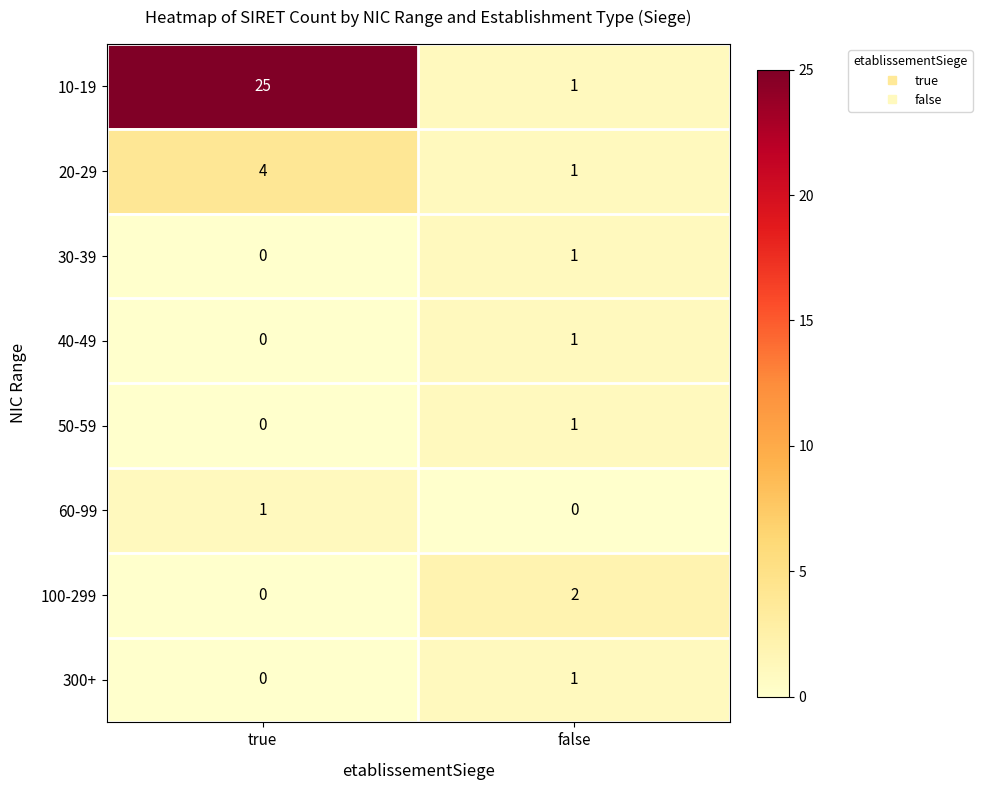

Rank the categories by 20-29 value from lowest to highest.

false, true